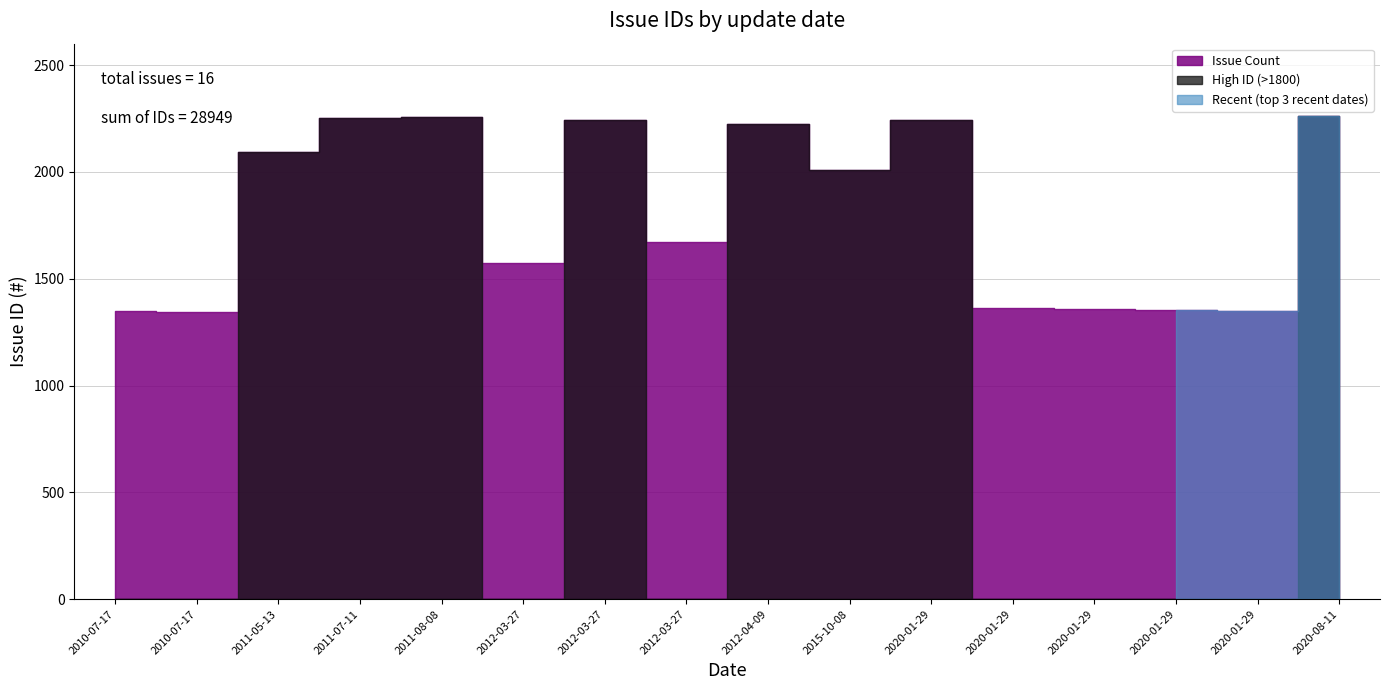

Where is the first local minimum?

2012-03-27